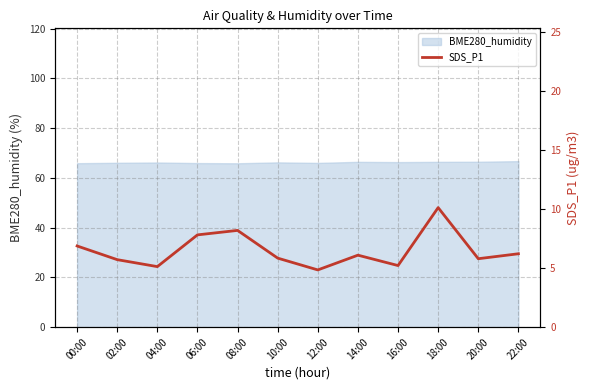

The chart shows a value of 5.1 at 04:00. True or false?

True